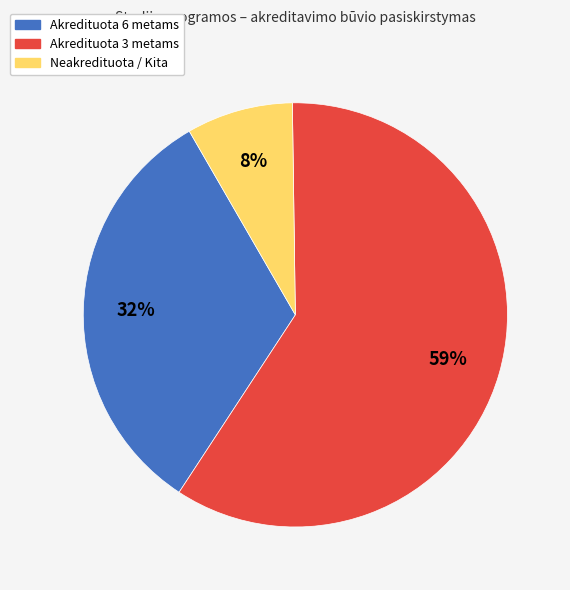

To the nearest percent, what is the average slice percentage?

33%